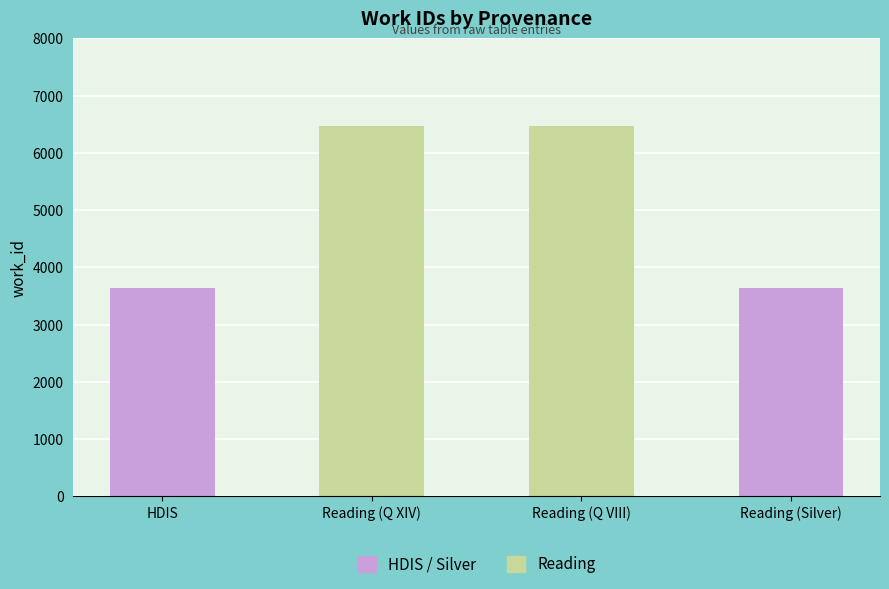

What is the difference between the second highest and minimum values?

2837